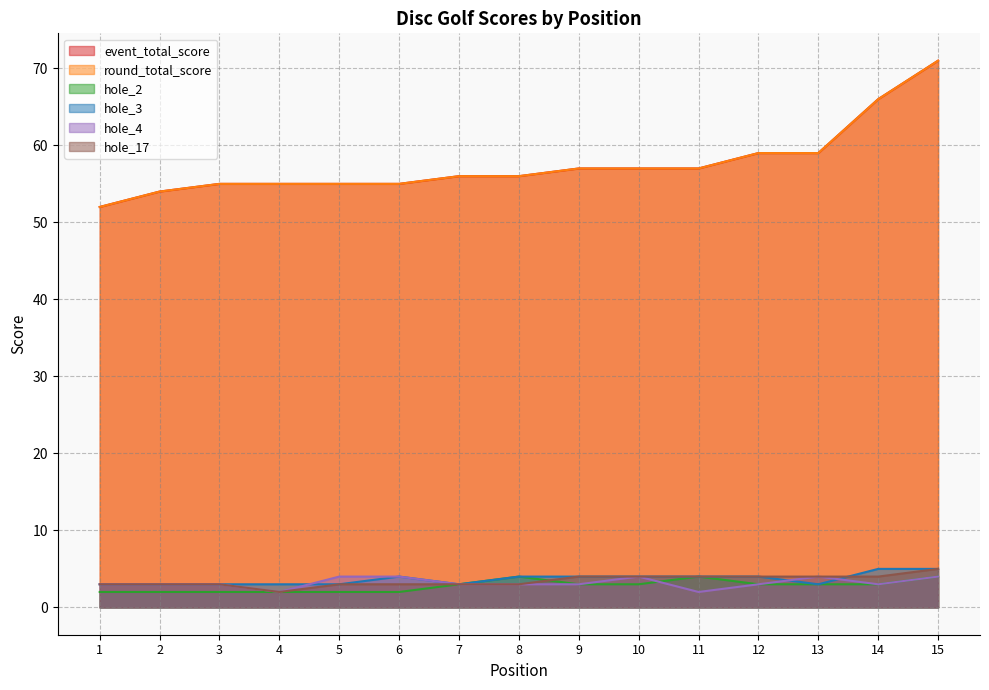

How many lines are shown in the chart?

6